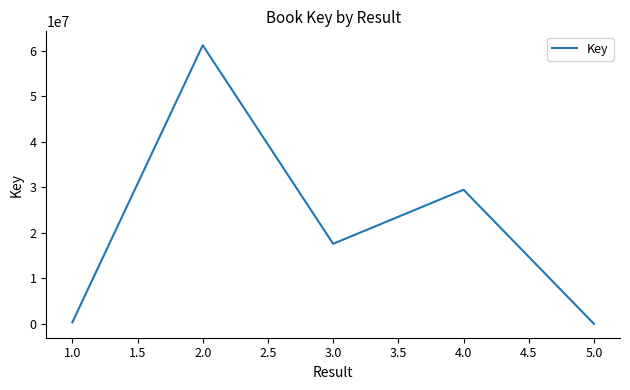

What is the smallest value displayed?

5967